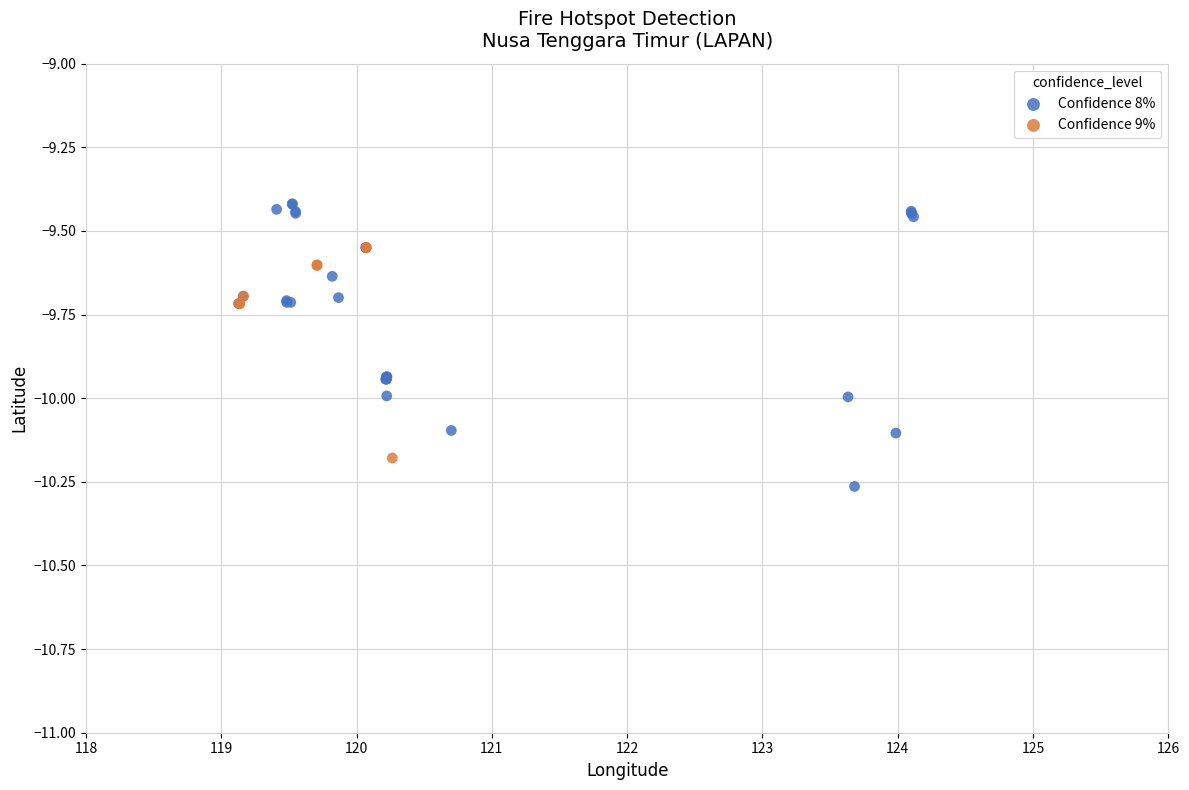

Which series contains the lowest Y value?

Confidence 8%